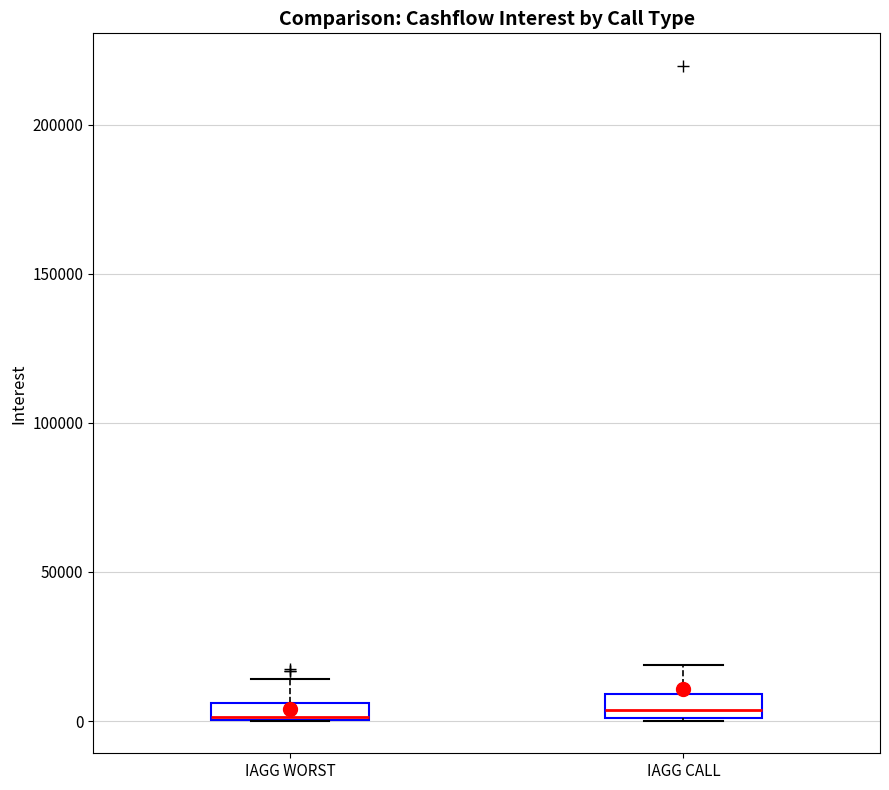

Where does the upper whisker of the box for IAGG WORST end on the y-axis? The values are not printed on the chart, so give them approximately, as read against the axis.

15000